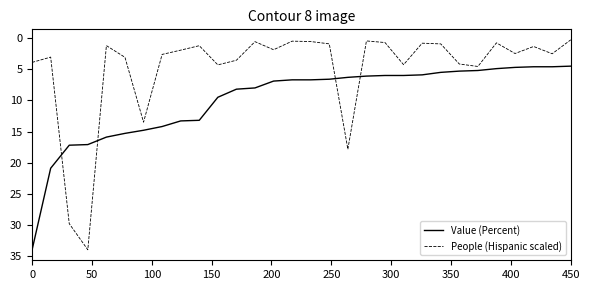

Rank the series by their average value, from lowest to highest.

People (Hispanic scaled), Value (Percent)